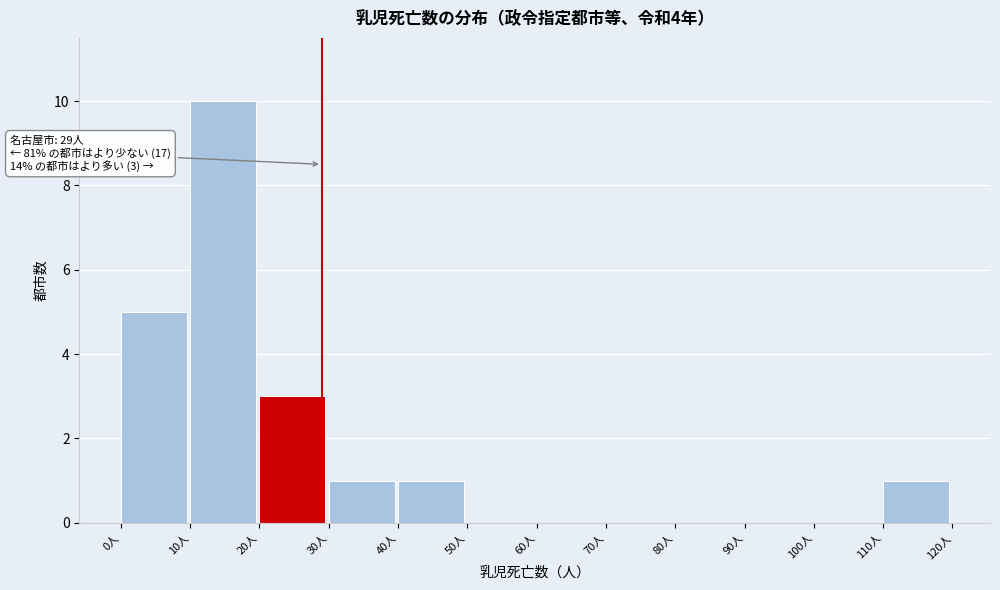

Over which range of the x-axis is the bar tallest?

10 to 20